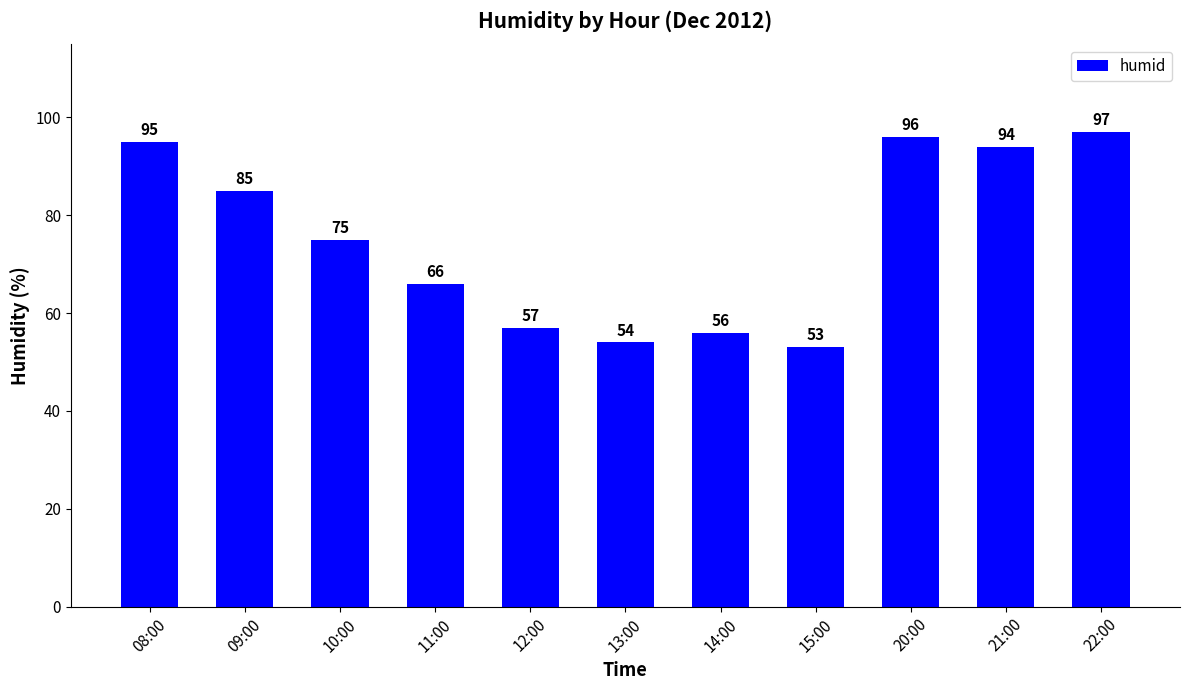

How many values are below 75?

5